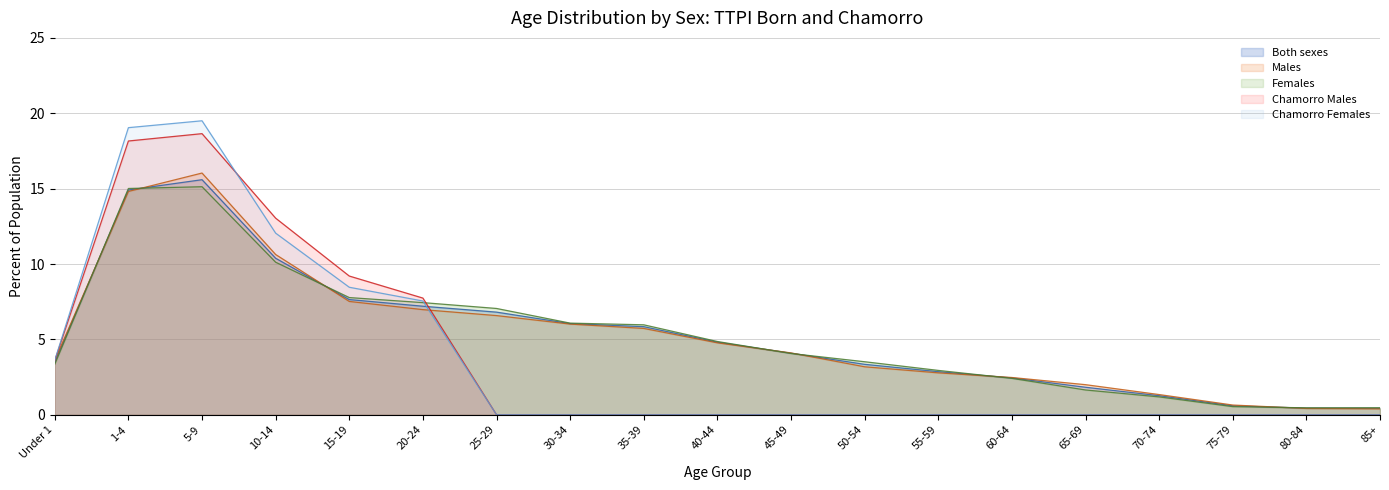

What is the total value across all series at 10-14?

56.2